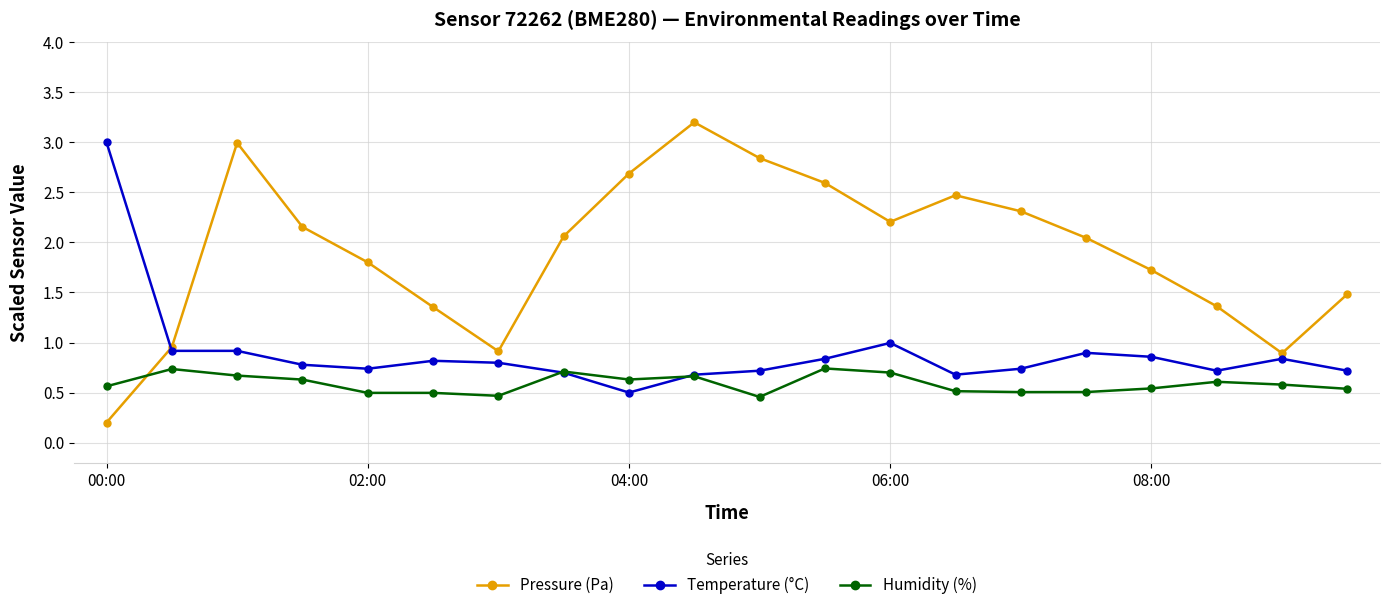

What is the value of the Pressure (Pa) point at the 5th from the left?

1.8